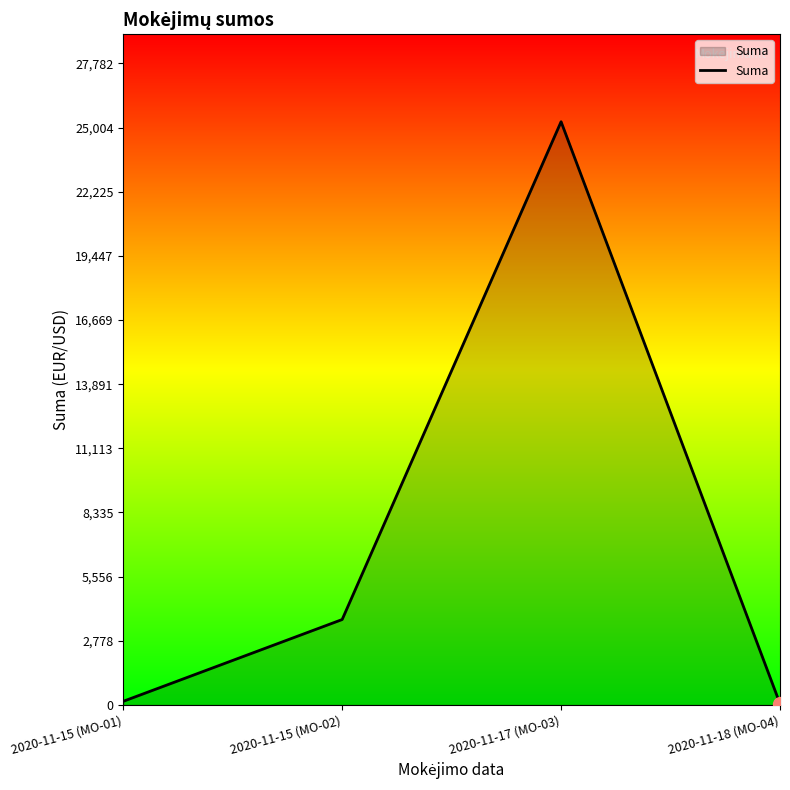

True or false: the data shows 3698.1 at 2020-11-15 (MO-02).

True